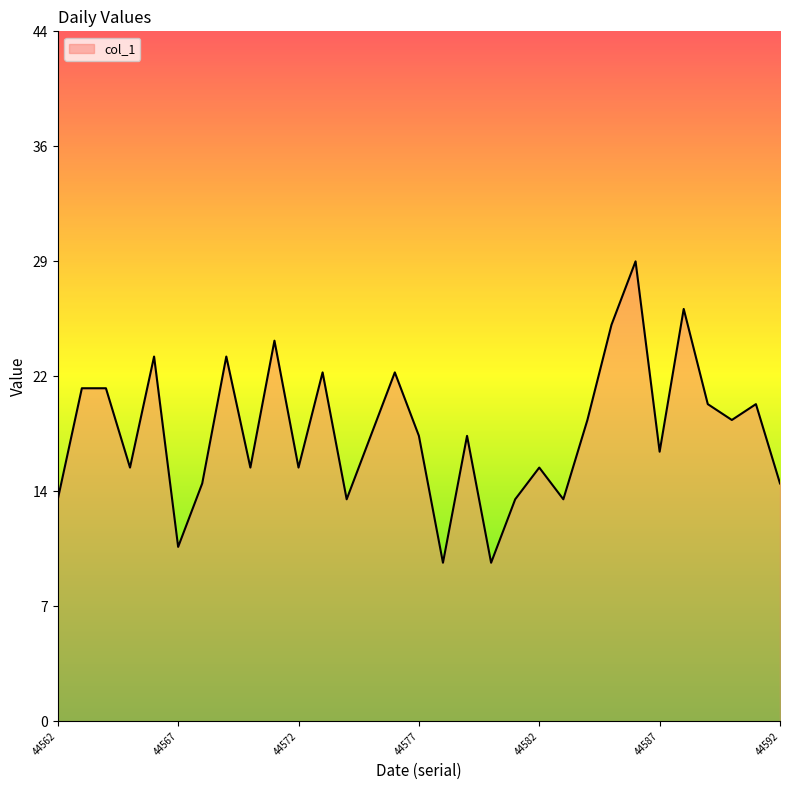

Where is the first local maximum?

44566